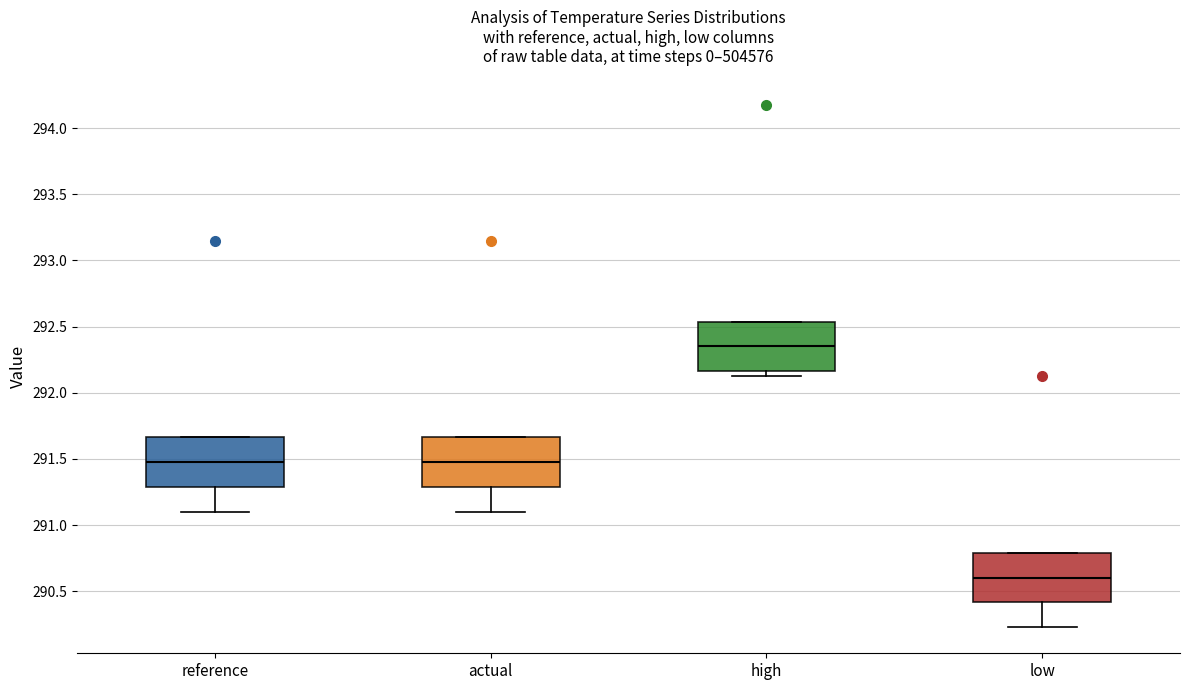

Reading left to right, transcribe this box plot: for each box, give where its median line is, the range the box spans, and where its two whiskers end, as read against the y-axis. The values are not printed on the chart, so give them approximately, as read against the axis.

reference: median 291.50, box 291.30 to 291.65, whiskers 291.10 to 291.65
actual: median 291.50, box 291.30 to 291.65, whiskers 291.10 to 291.65
high: median 292.35, box 292.15 to 292.55, whiskers 292.15 (just below the box's lower edge) to 292.55
low: median 290.60, box 290.40 to 290.80, whiskers 290.25 to 290.80